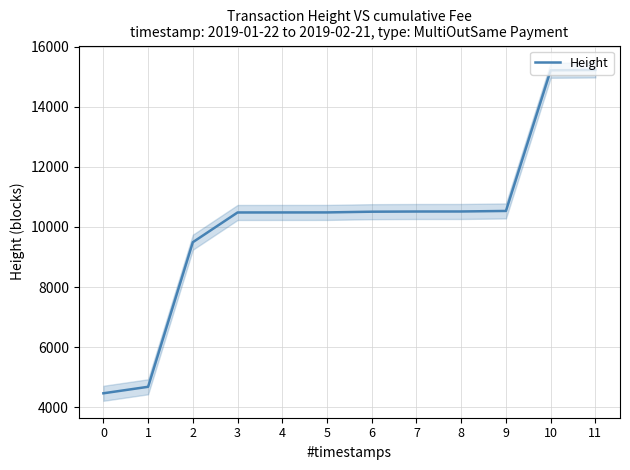

Reading right to left, transcribe all the data shown in this chart.

15222	15211	10533	10515	10514	10508	10484	10483	10482	9493	4684	4468